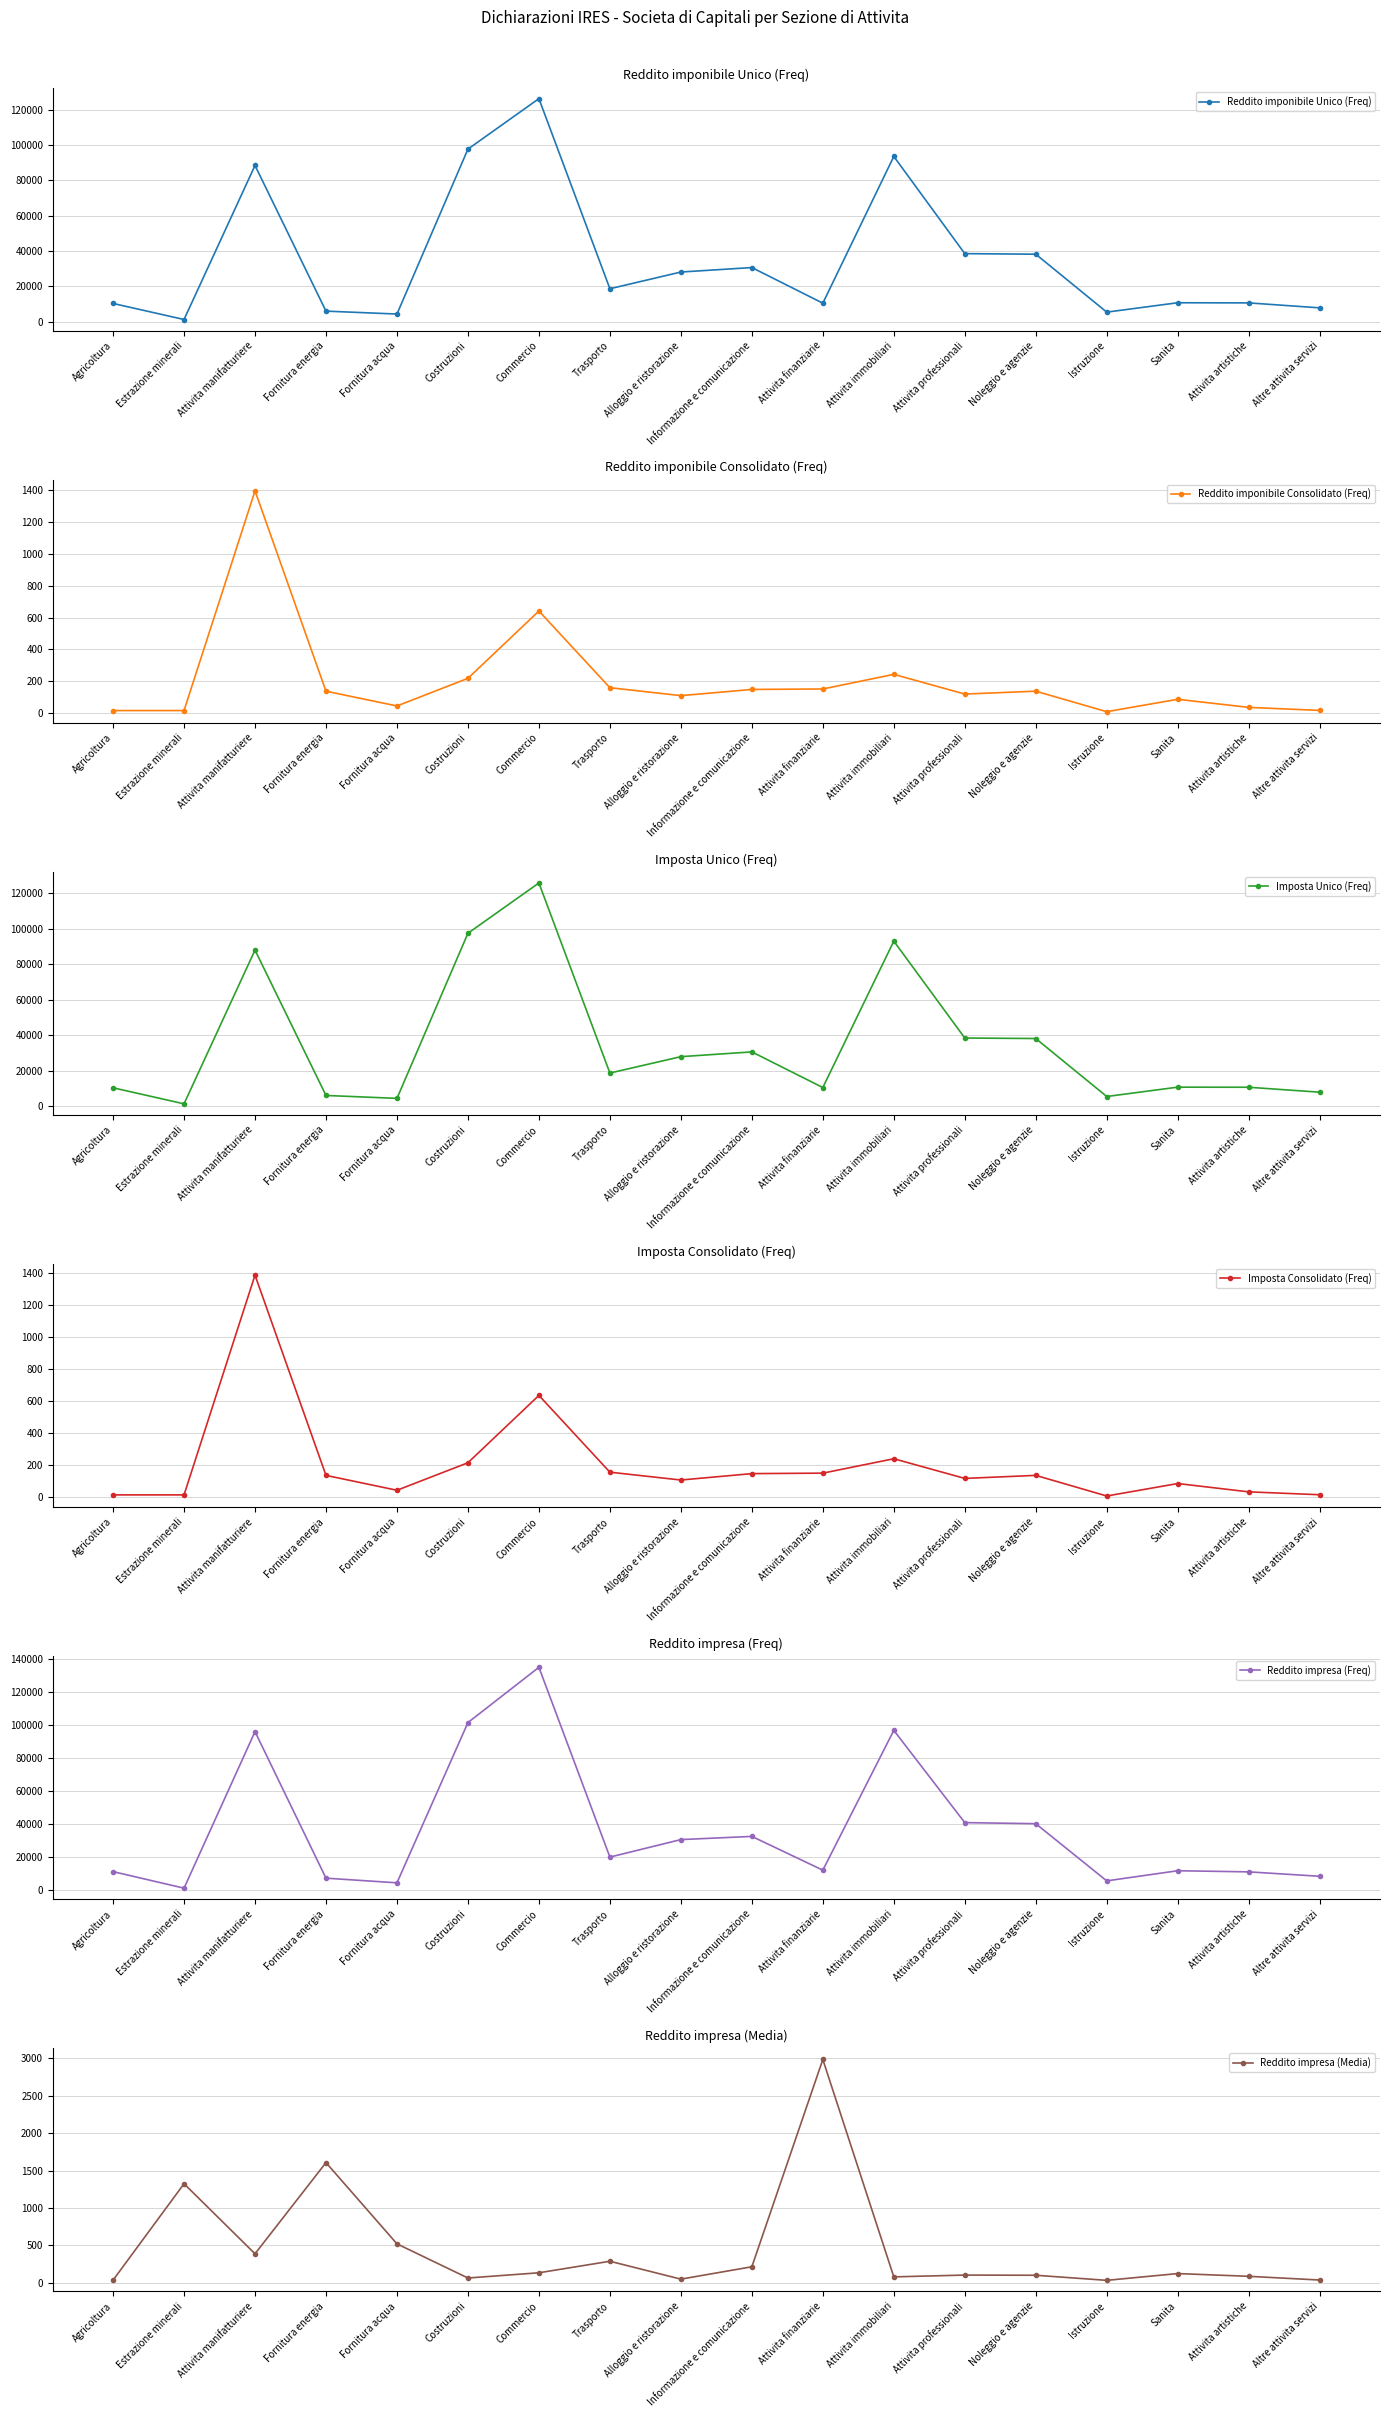

How many interior local valleys does the Reddito imponibile Unico (Freq) series have?

5